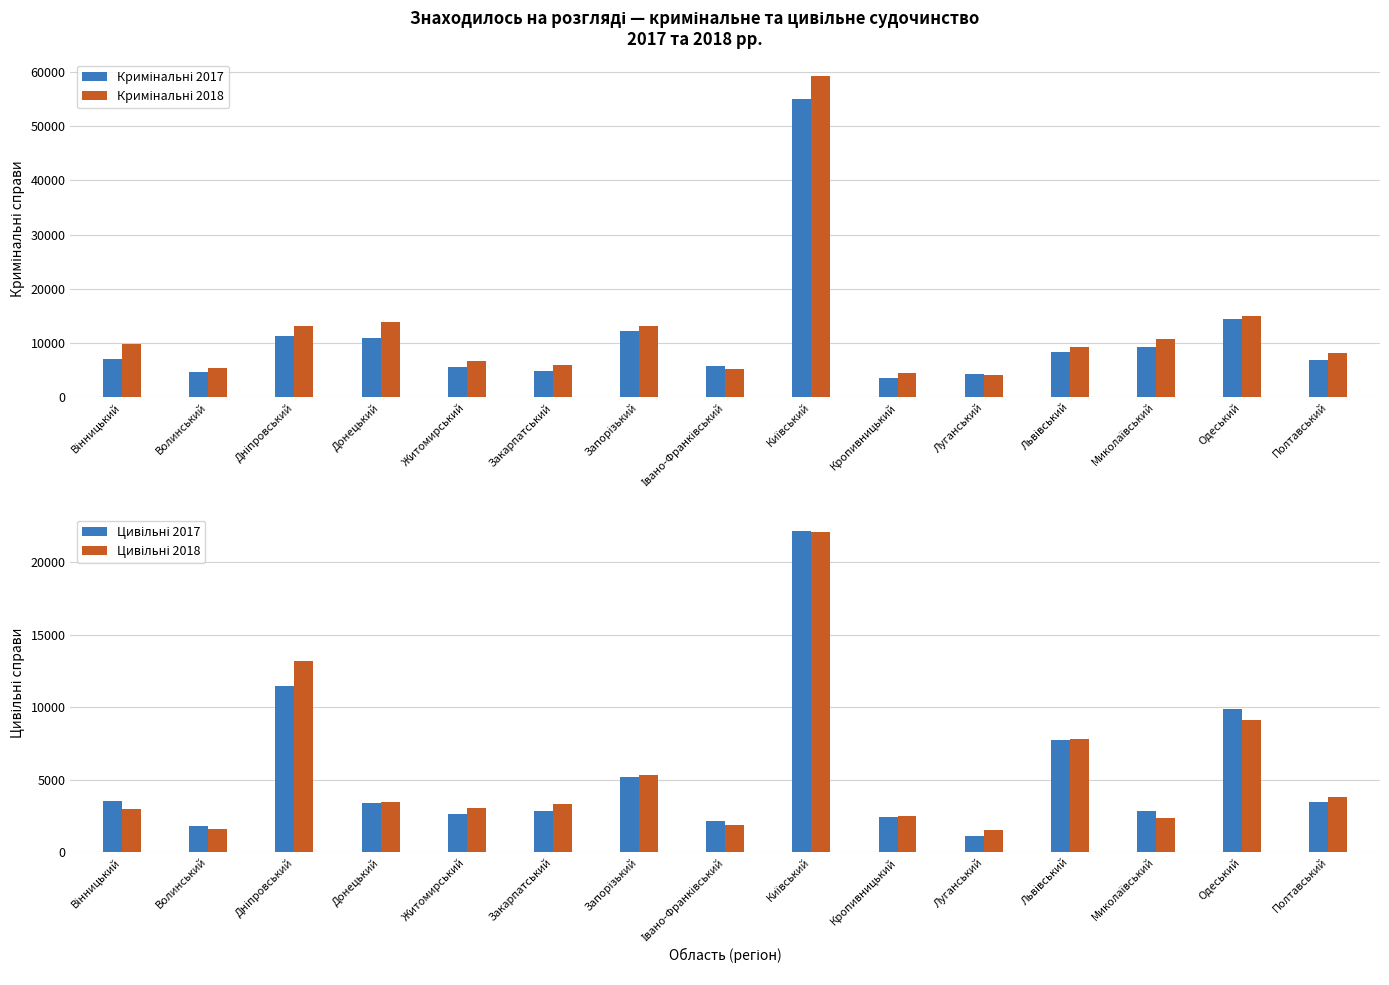

What is the label of the 15th bar from the right?

Вінницький